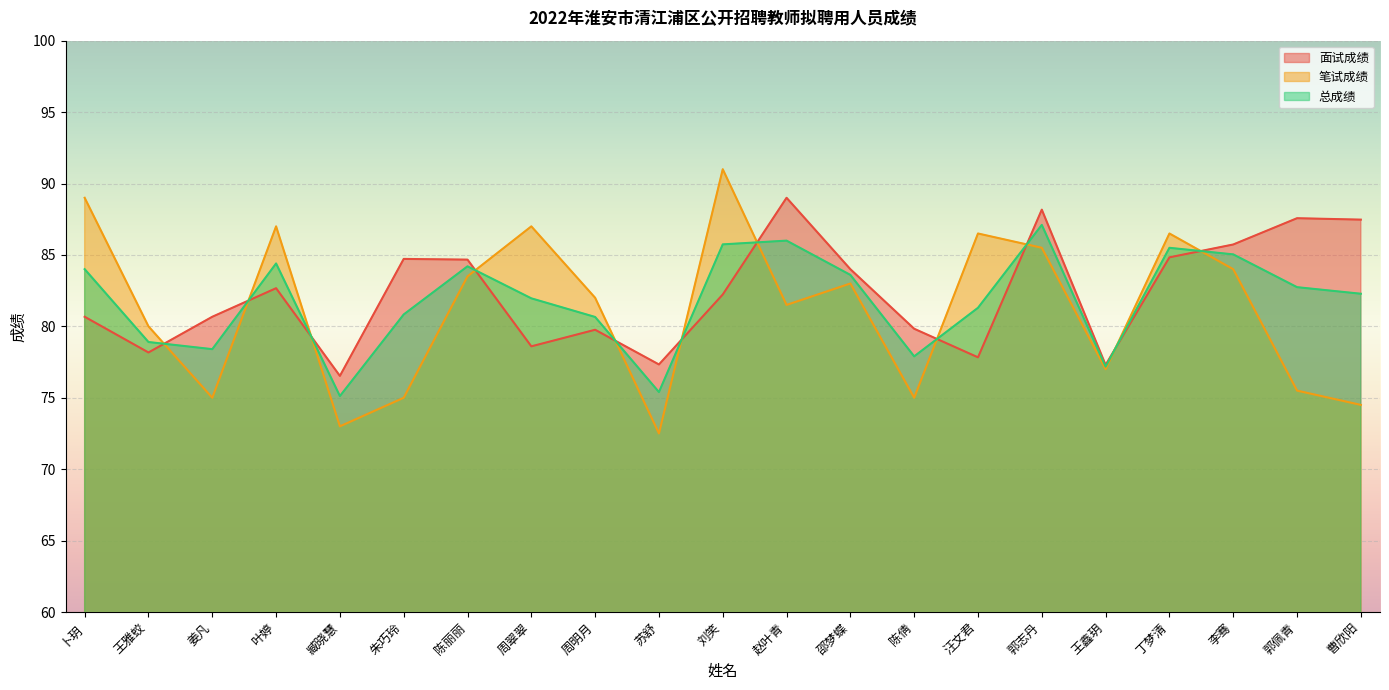

Reading right to left, extract all data points from this chart.

面试成绩: 87.5	87.6	85.7	84.8	77.3	88.2	77.8	79.8	84.0	89.0	82.2	77.3	79.8	78.6	84.7	84.7	76.5	82.7	80.7	78.2	80.7
笔试成绩: 74.5	75.5	84.0	86.5	77.0	85.5	86.5	75.0	83.0	81.5	91.0	72.5	82.0	87.0	83.5	75.0	73.0	87.0	75.0	80.0	89.0
总成绩: 82.3	82.7	85.0	85.5	77.2	87.1	81.3	77.9	83.6	86.0	85.7	75.4	80.7	82.0	84.2	80.8	75.1	84.4	78.4	78.9	84.0